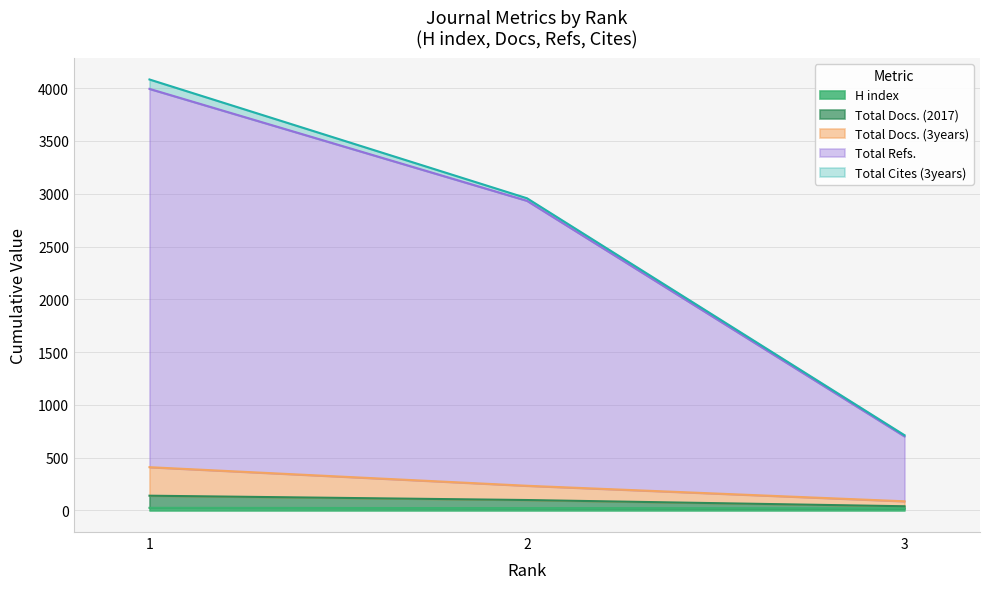

At how many categories does at least one series exceed 1864?

2